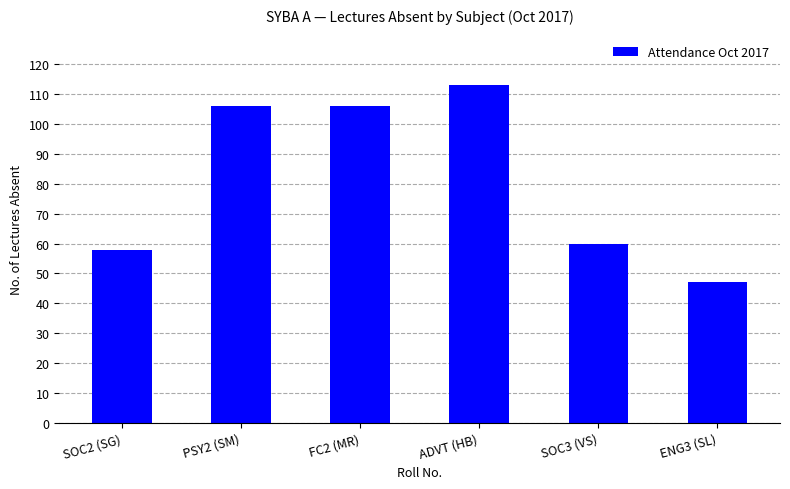

Which category has the highest value across all series?

ADVT (HB)